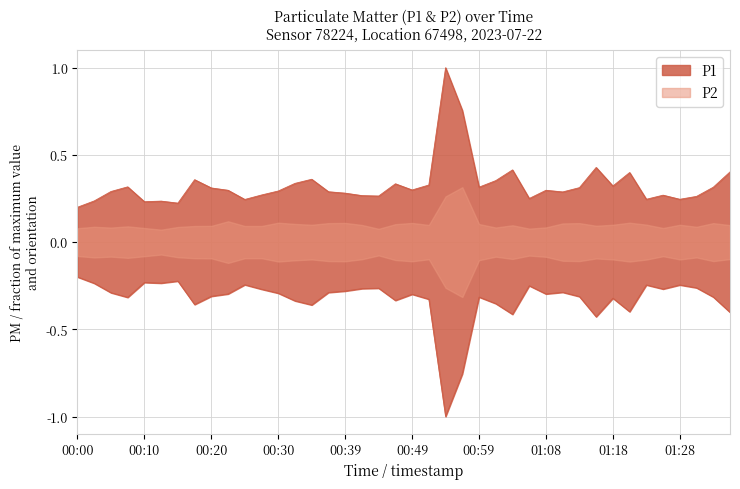

Reading left to right, extract all data points from this chart.

0.2	0.2	0.3	0.3	0.2	0.2	0.2	0.4	0.3	0.3	0.2	0.3	0.3	0.3	0.4	0.3	0.3	0.3	0.3	0.3	0.3	0.3	1.0	0.8	0.3	0.4	0.4	0.3	0.3	0.3	0.3	0.4	0.3	0.4	0.2	0.3	0.2	0.3	0.3	0.4